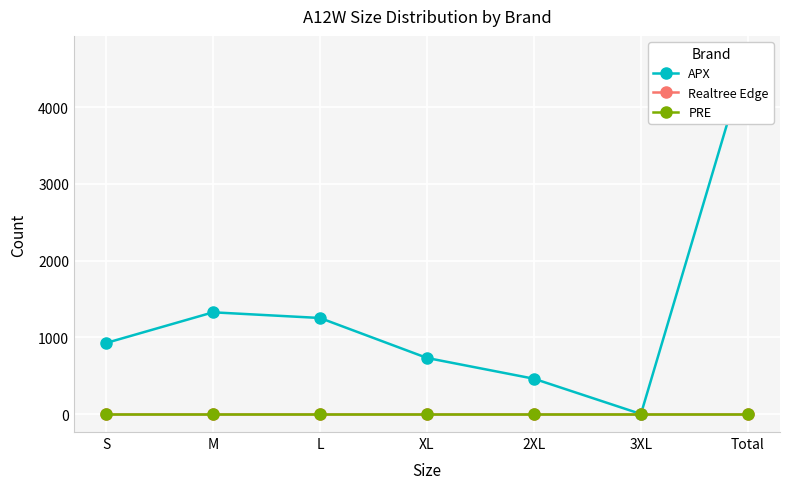

Reading left to right, transcribe all the data shown in this chart.

APX: 926	1326	1252	731	460	0	4695
Realtree Edge: 0	0	0	0	0	0	0
PRE: 0	0	0	0	0	0	0